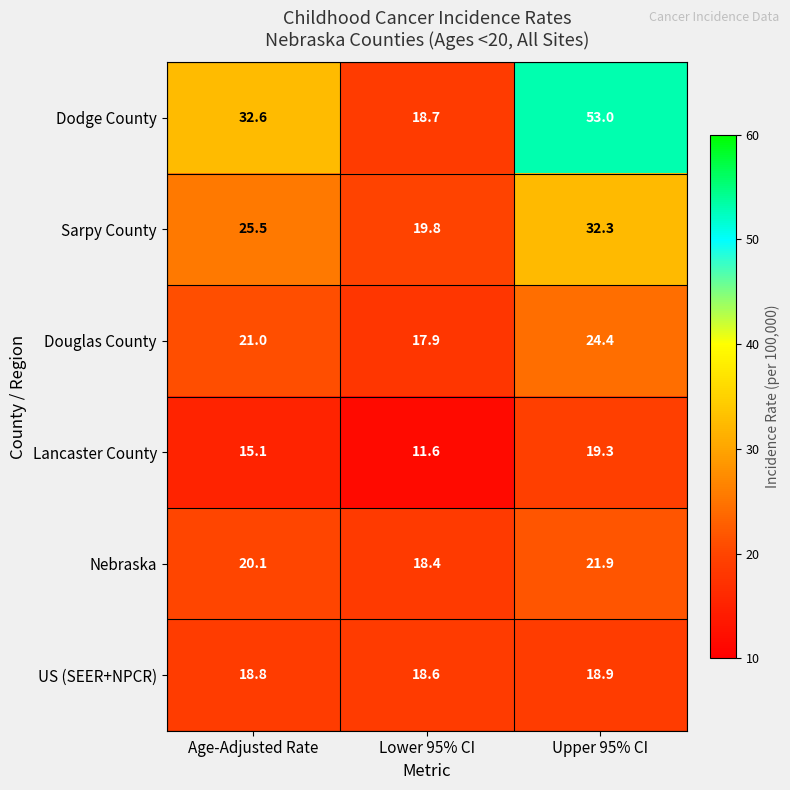

What is the sum of all Sarpy County values?

77.6